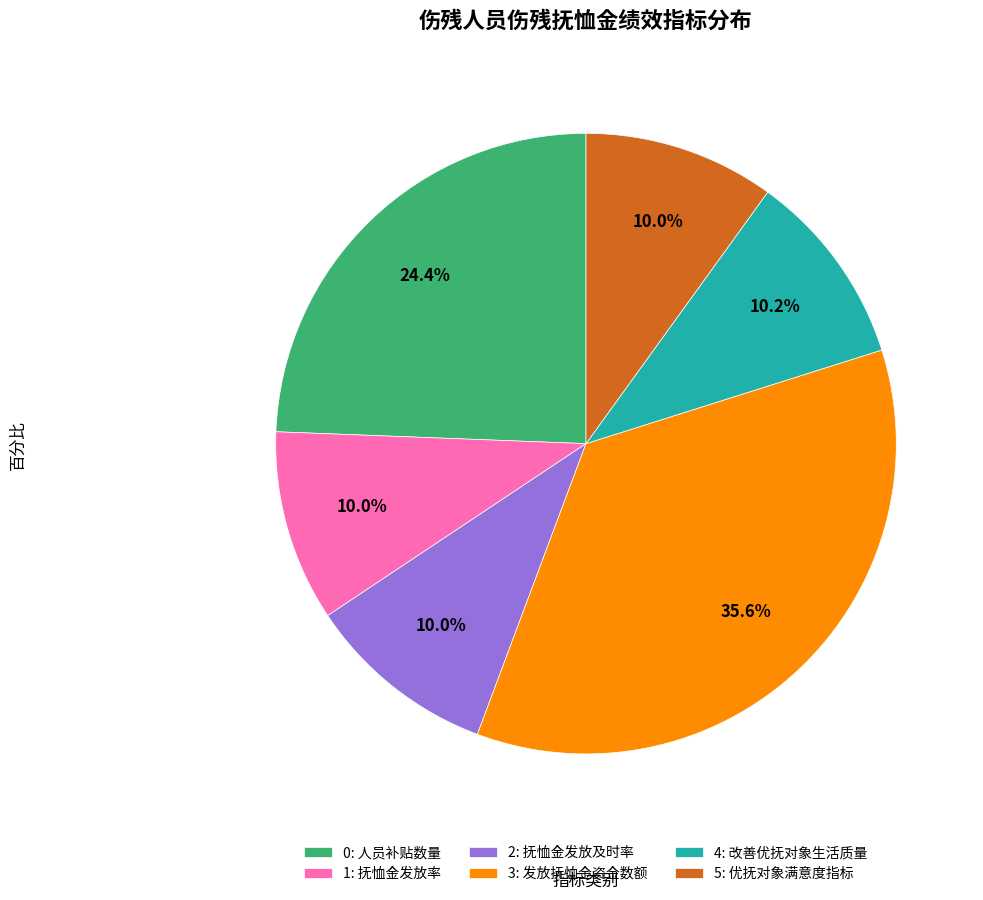

Approximately how many times larger is the value at 4: 改善优抚对象生活质量 compared to 1: 抚恤金发放率?

1.0